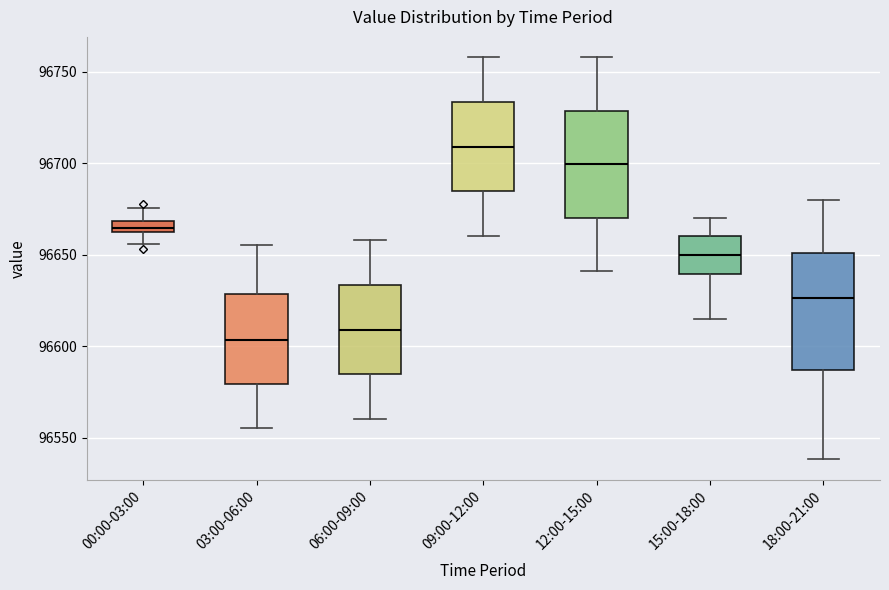

Which box's median line is the lowest?

03:00-06:00